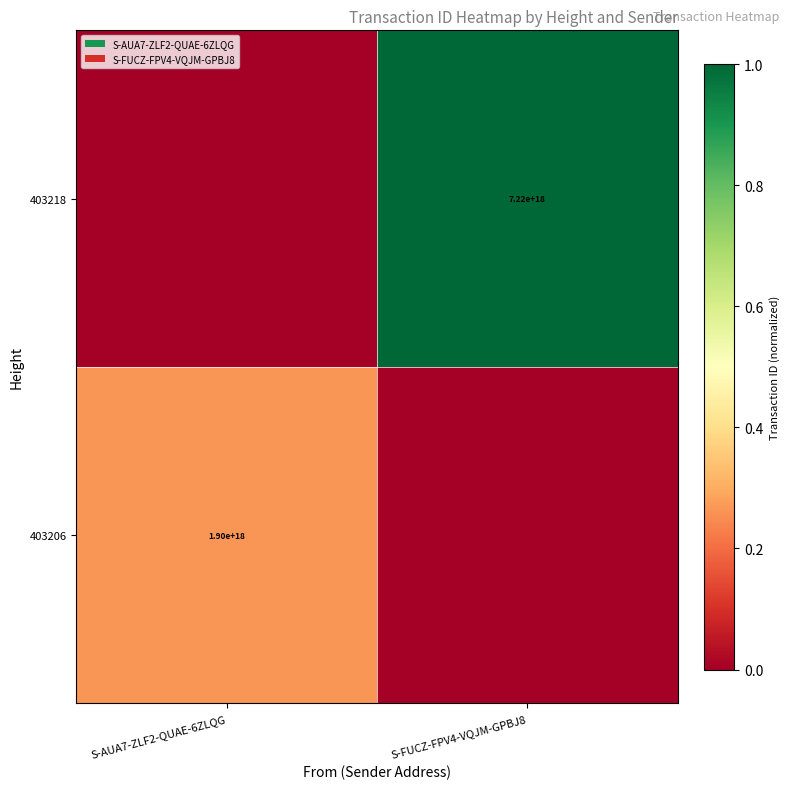

True or false: 403206 has a value of 0.1 at S-AUA7-ZLF2-QUAE-6ZLQG.

False